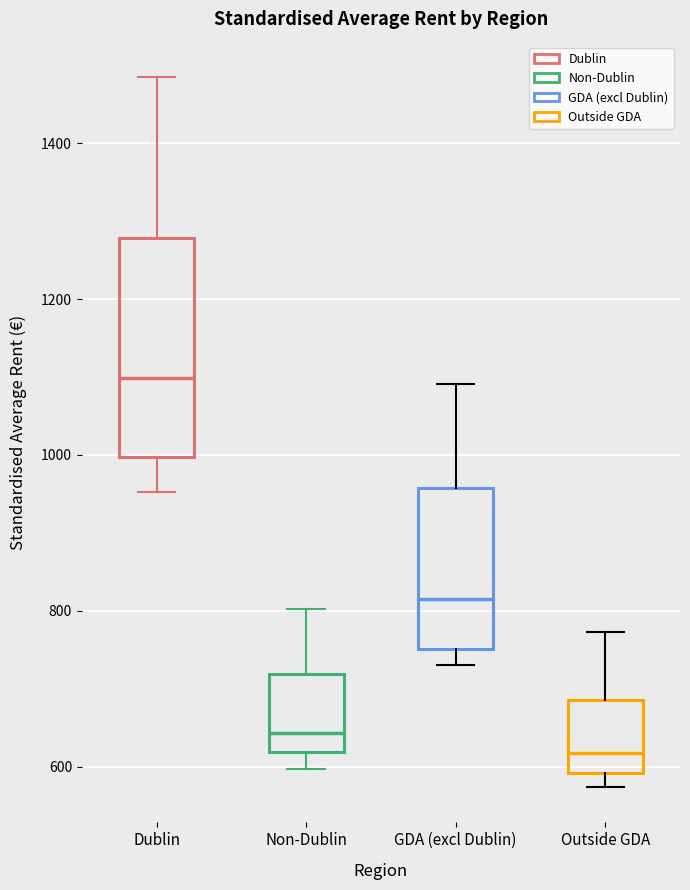

Reading left to right, transcribe this box plot: for each box, give where its median line is, the range the box spans, and where its two whiskers end, as read against the y-axis. The values are not printed on the chart, so give them approximately, as read against the axis.

Dublin: median 1100, box 1000 to 1280, whiskers 960 to 1480
Non-Dublin: median 640, box 620 to 720, whiskers 600 to 800
GDA (excl Dublin): median 820, box 760 to 960, whiskers 740 to 1100
Outside GDA: median 620, box 600 to 680, whiskers 580 to 780